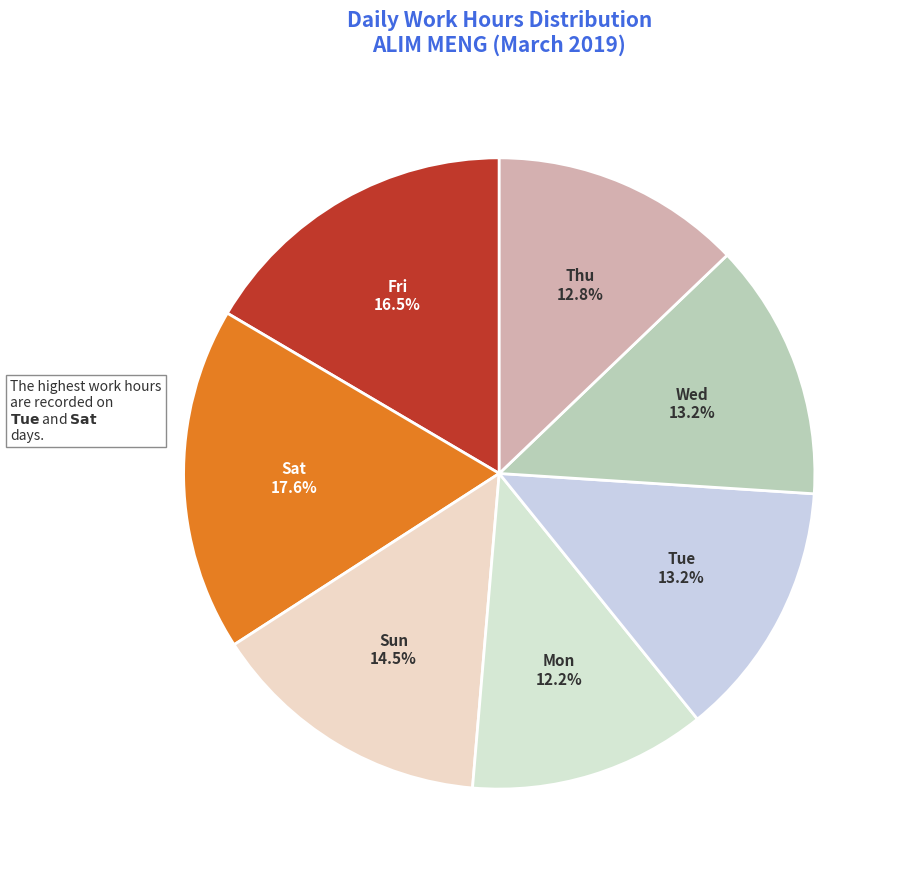

Does Tue represent more than half of the total?

No